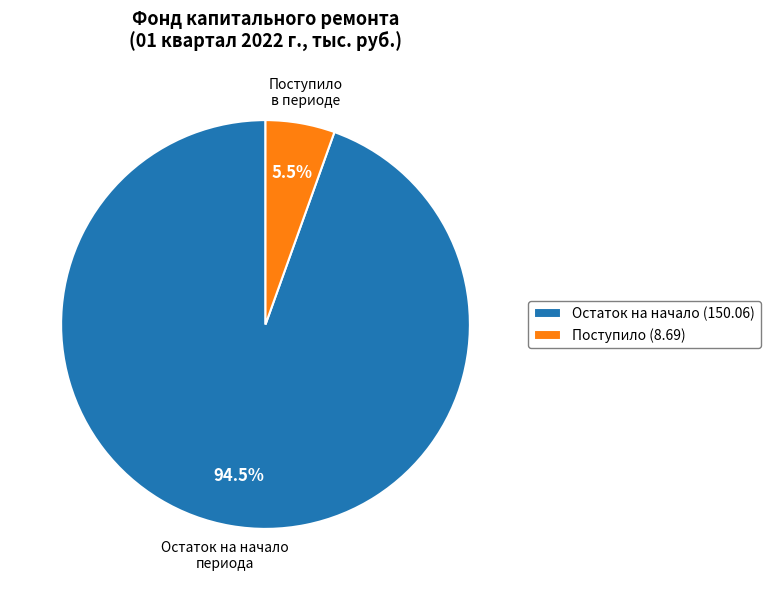

What portion of the pie excludes Остаток на начало (150.06)?

5.5%